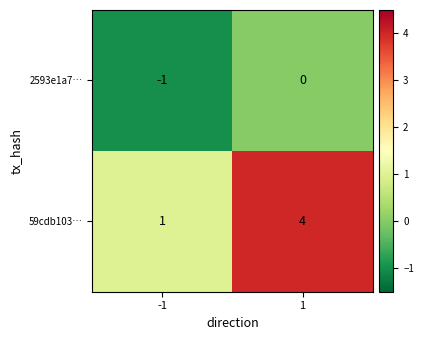

List the series in order of their overall mean, lowest first.

2593e1a7…, 59cdb103…